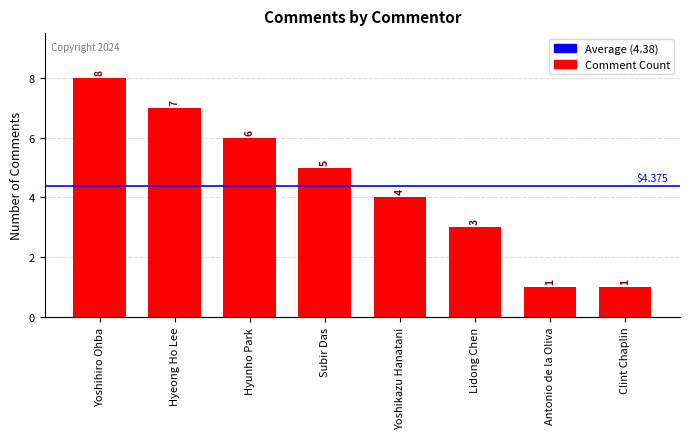

What is the difference between the maximum and minimum values?

7